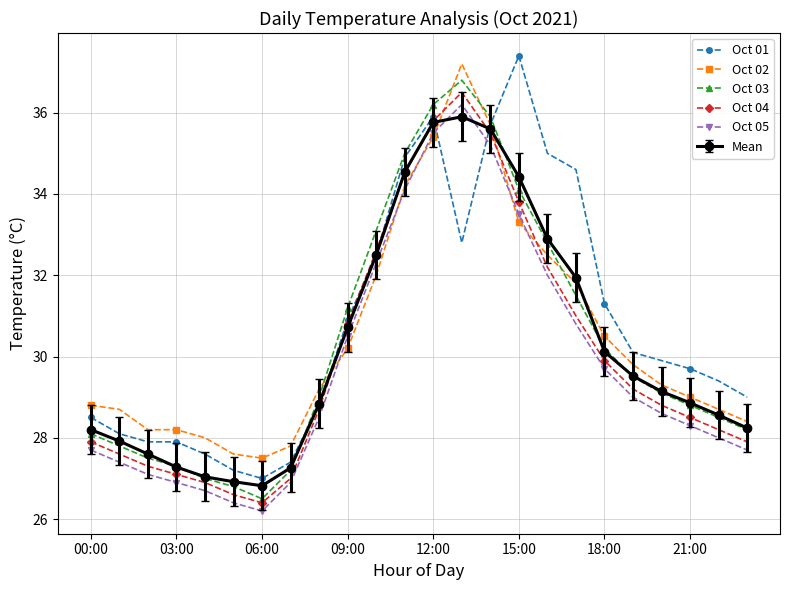

At how many categories does at least one series exceed 26?

24